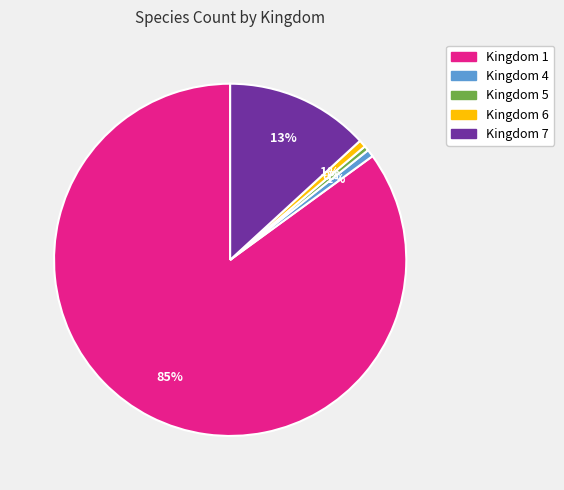

Is there a majority slice in this chart?

Yes